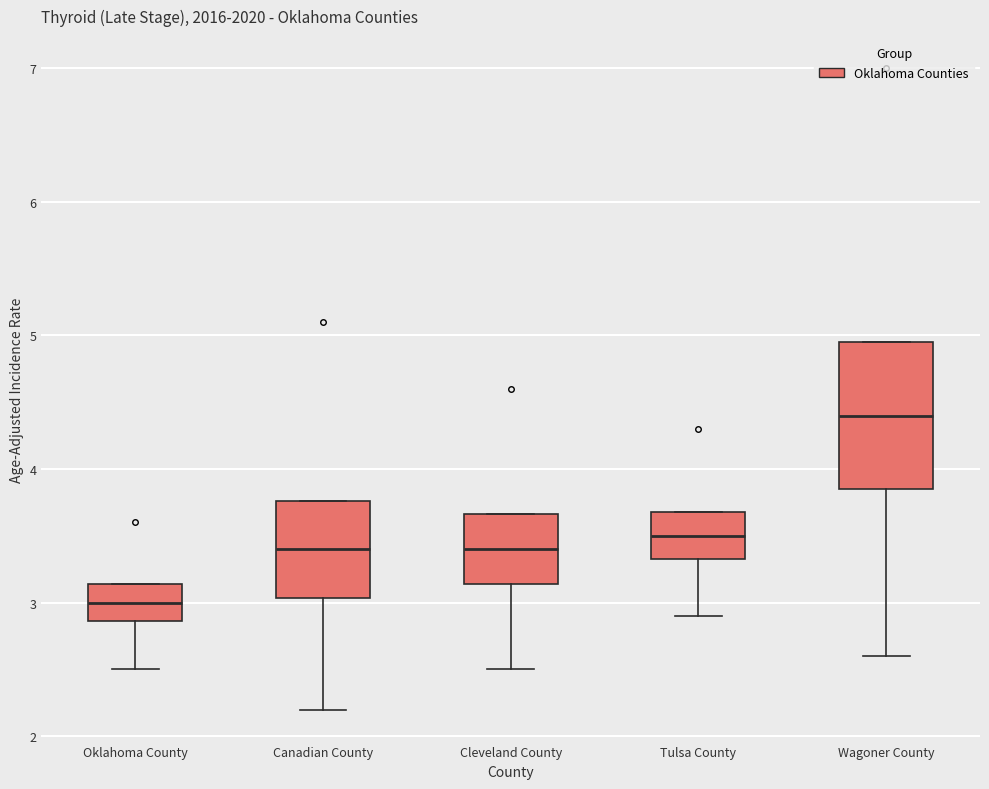

Which box has the lowest median line?

Oklahoma County